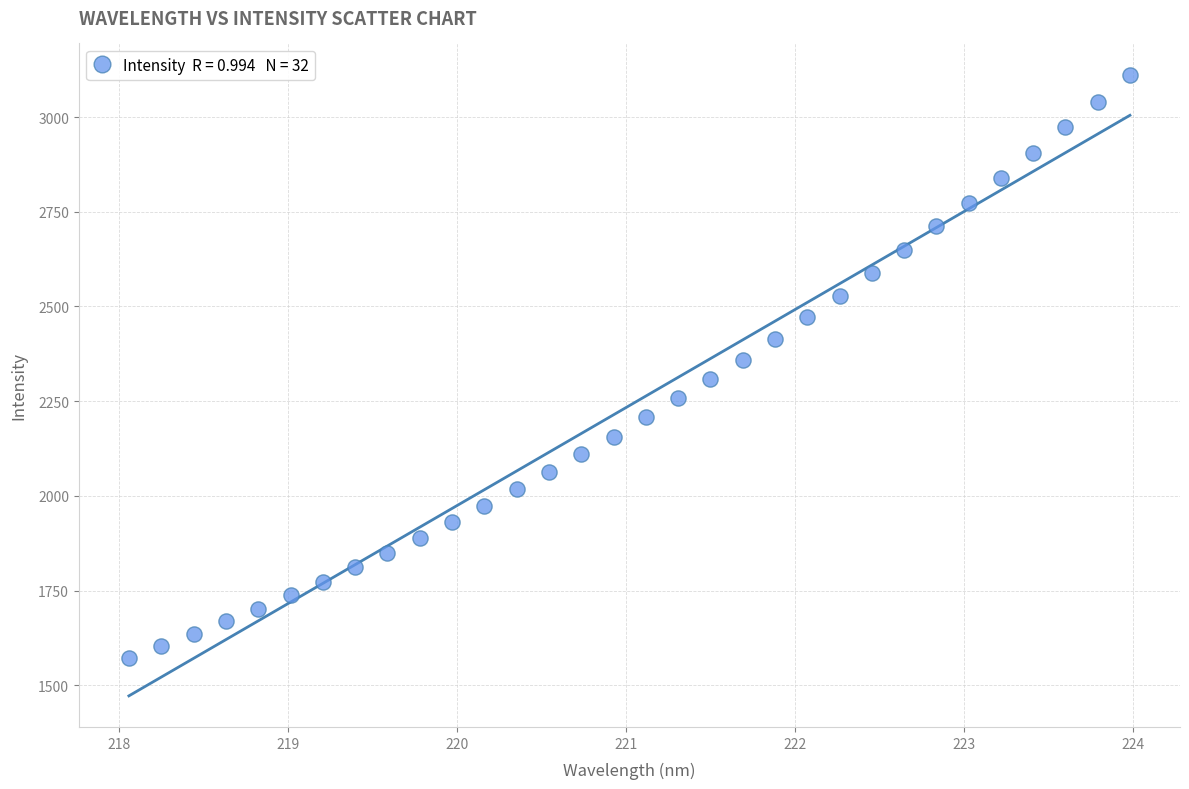

What is the range of X values (max minus min)?

5.9